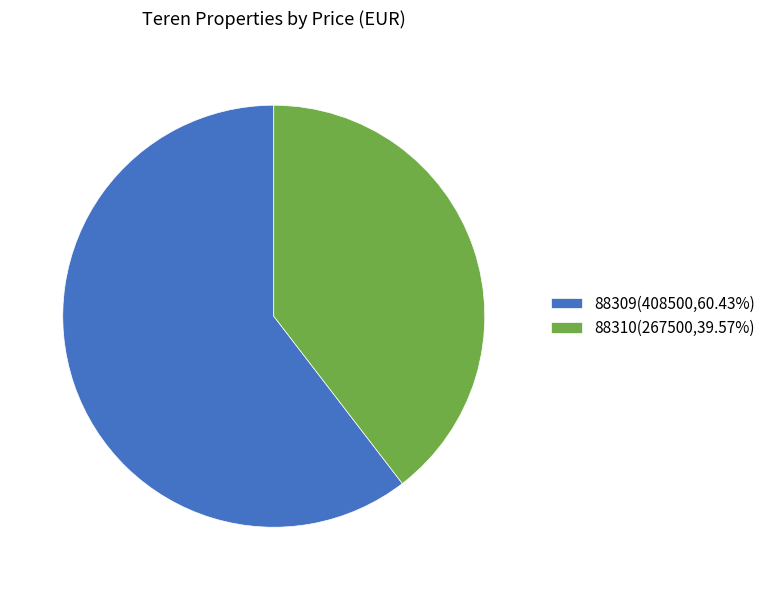

How many slices are in this pie chart?

2